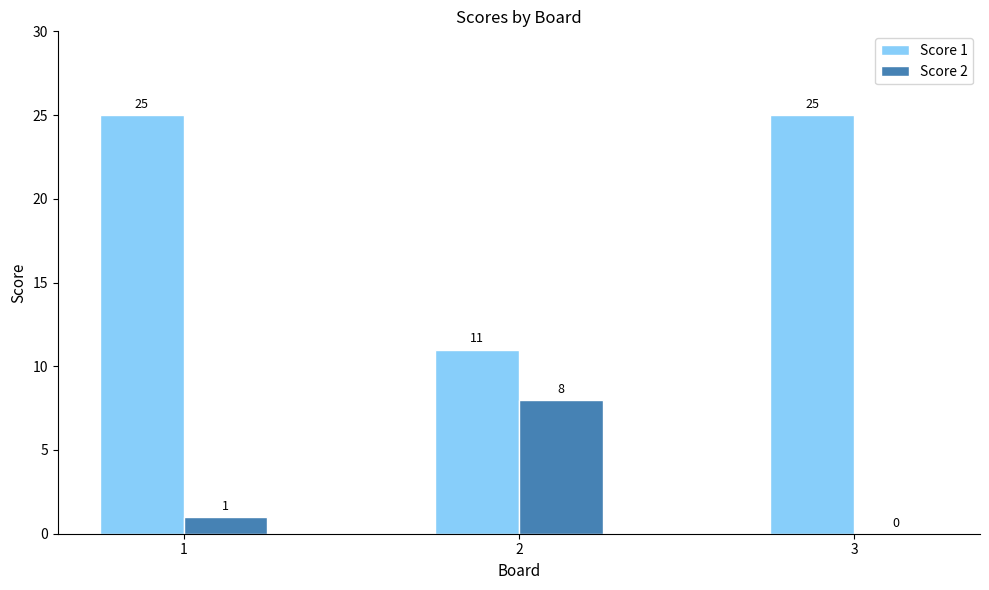

Reading left to right, what are all the values shown in this chart?

Score 1: 25	11	25
Score 2: 1	8	0